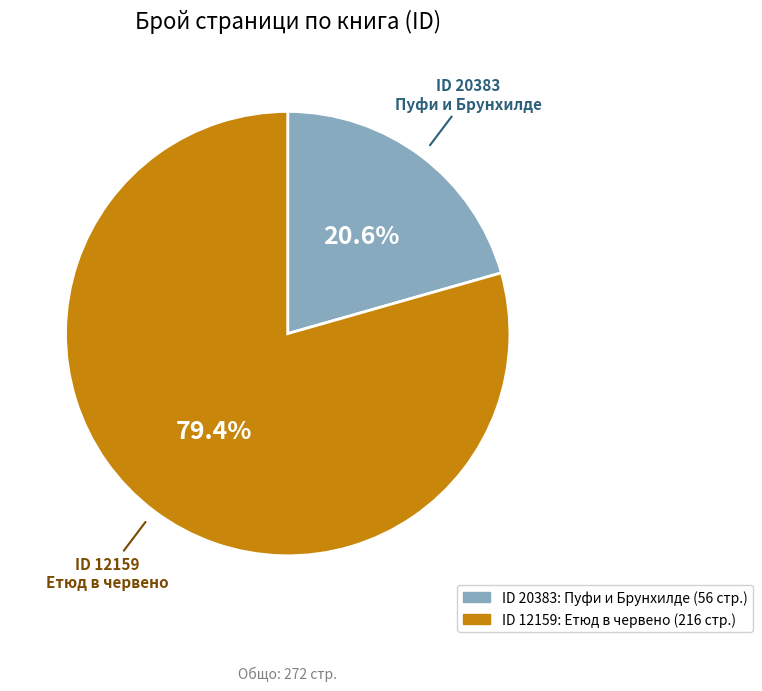

Count the number of slices in the pie.

2